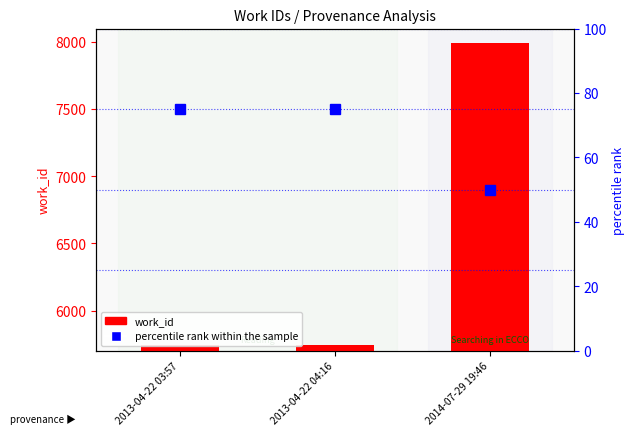

Which series has the largest total across all categories?

work_id